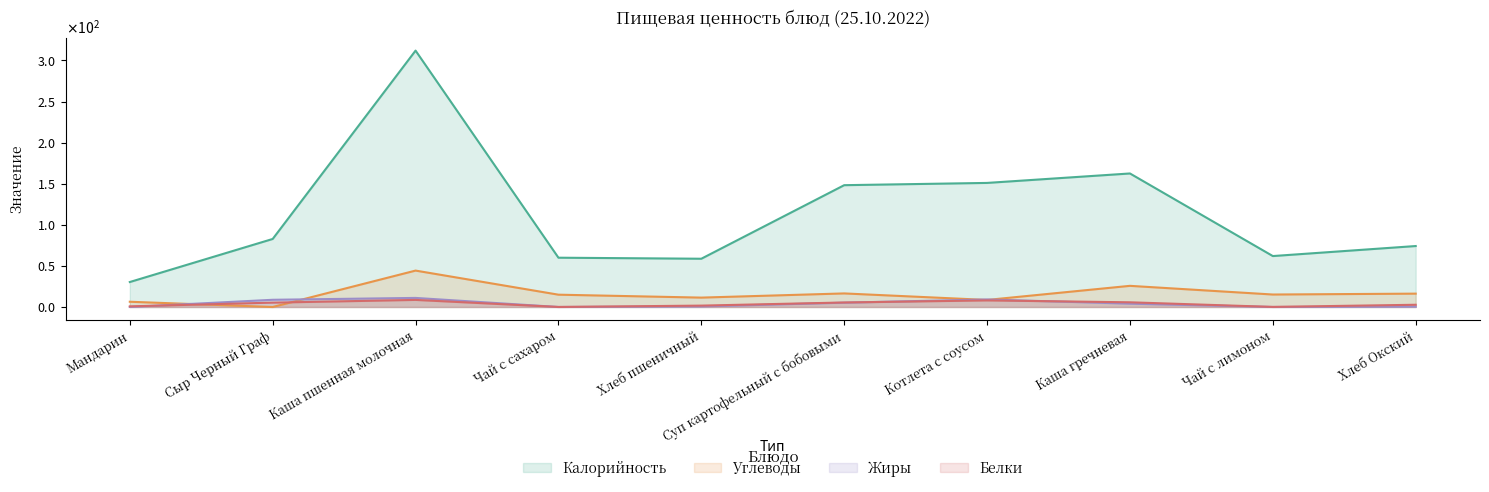

Does the chart display data point markers on the line(s)?

No